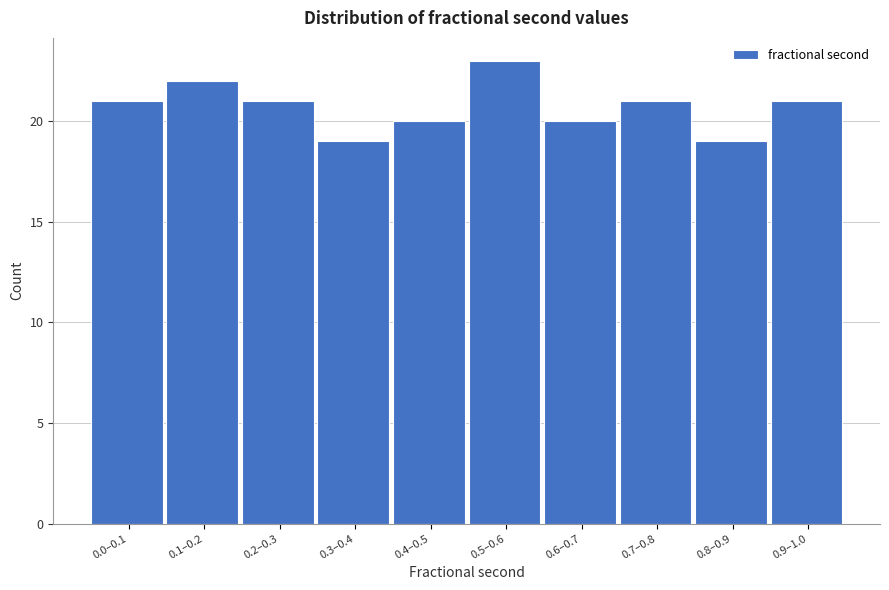

Reading right to left, list all the values displayed in this chart.

21	19	21	20	23	20	19	21	22	21